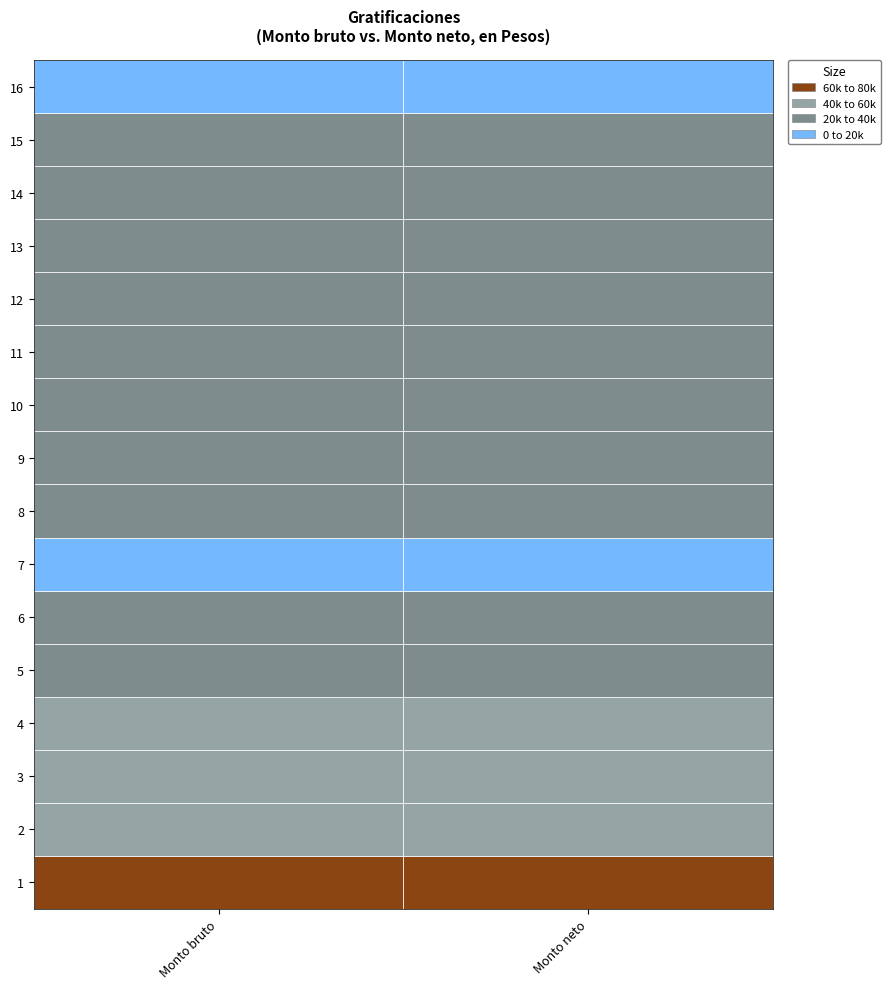

What is the difference between the second highest and second lowest values in the 1 series?

35843.1